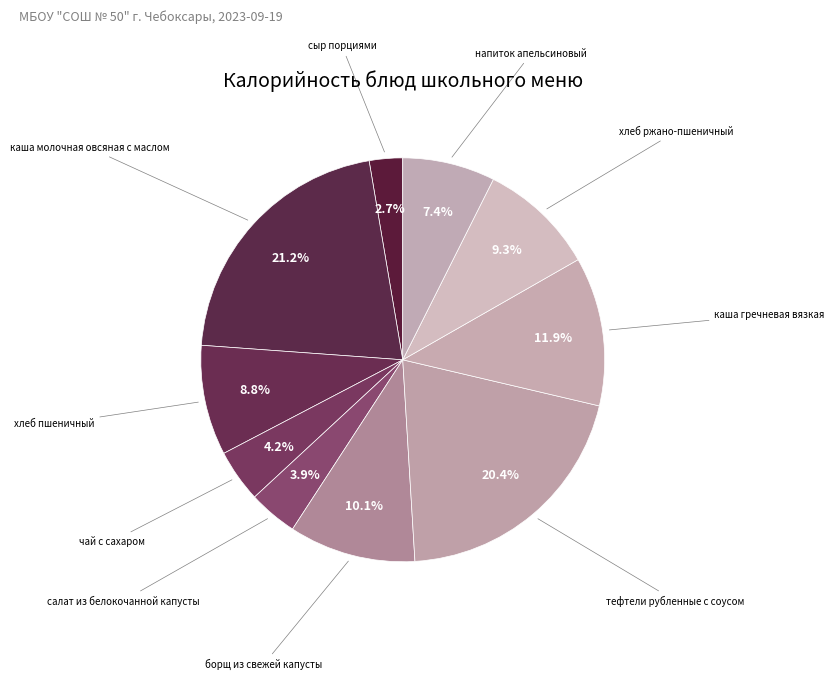

How many segments does this pie chart have?

10